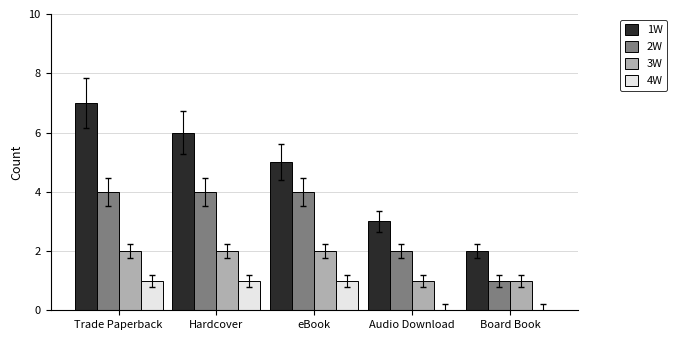

Which series has the largest range (max minus min)?

1W